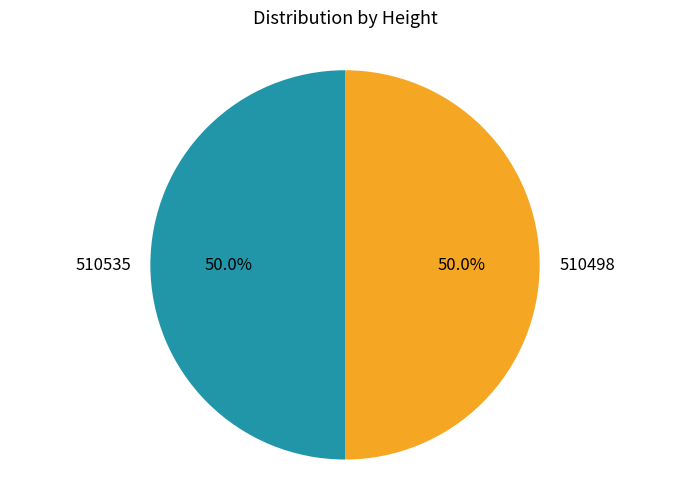

Approximately how many times larger is the value at 510498 compared to 510535?

1.0